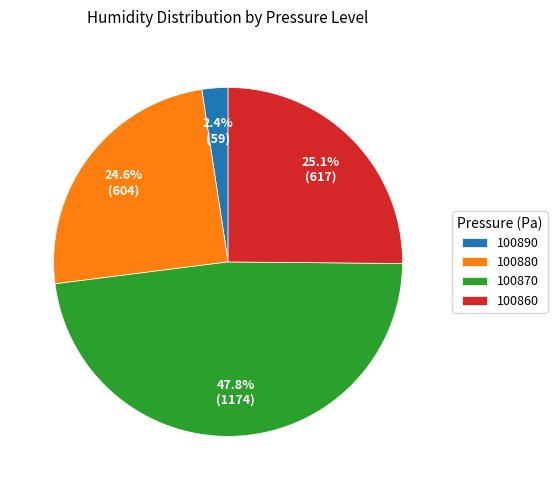

What percentage is NOT represented by 100860?

74.9%